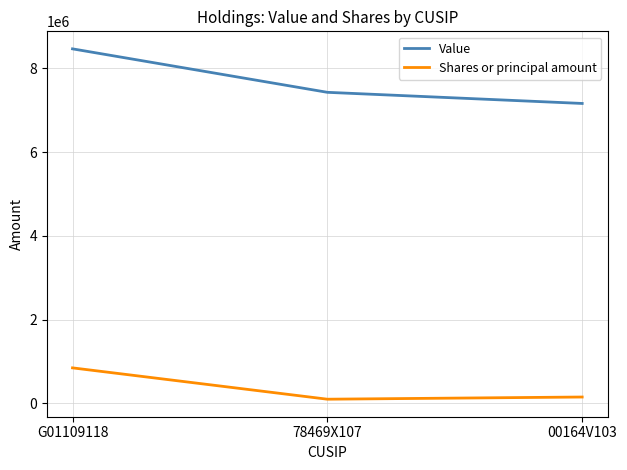

The value of Value at G01109118 is 8468000. True or false?

True